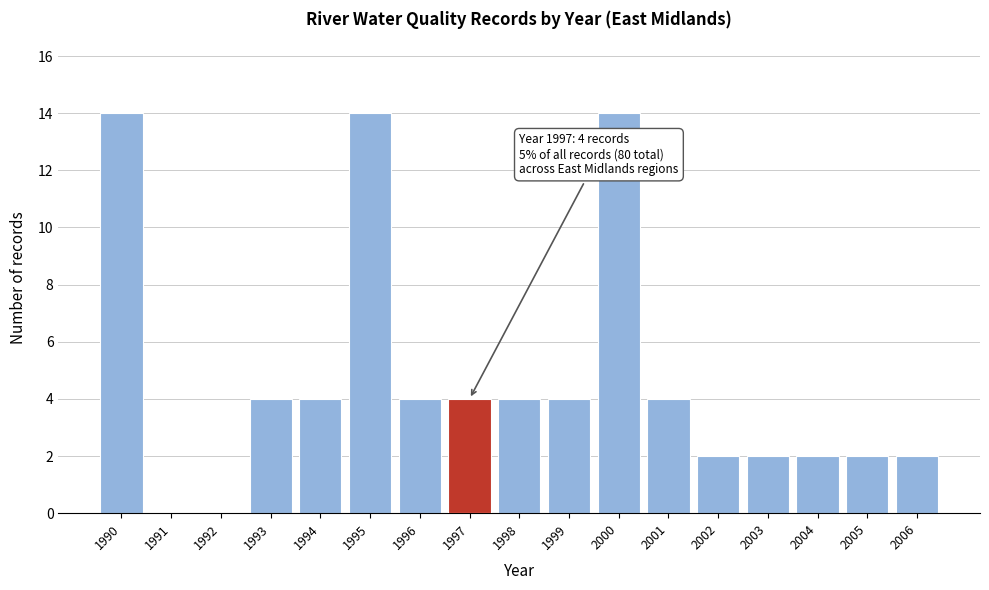

Reading right to left, list all the values displayed in this chart.

2006=2	2005=2	2004=2	2003=2	2002=2	2001=4	2000=14	1999=4	1998=4	1997=4	1996=4	1995=14	1994=4	1993=4	1992=0	1991=0	1990=14